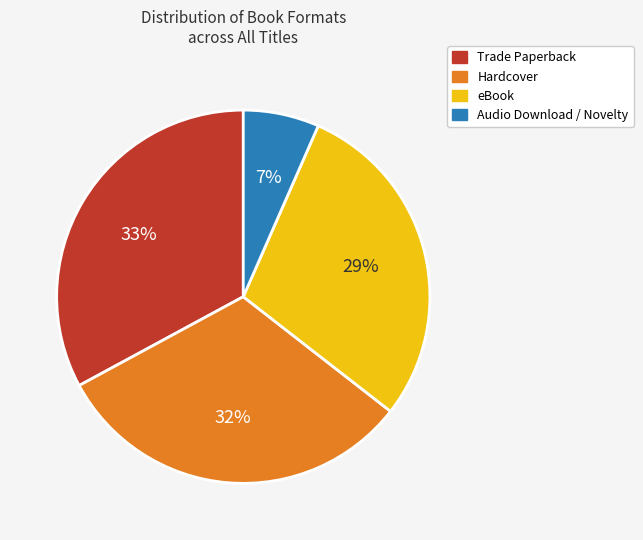

Is there any slice that represents more than half of the pie?

No